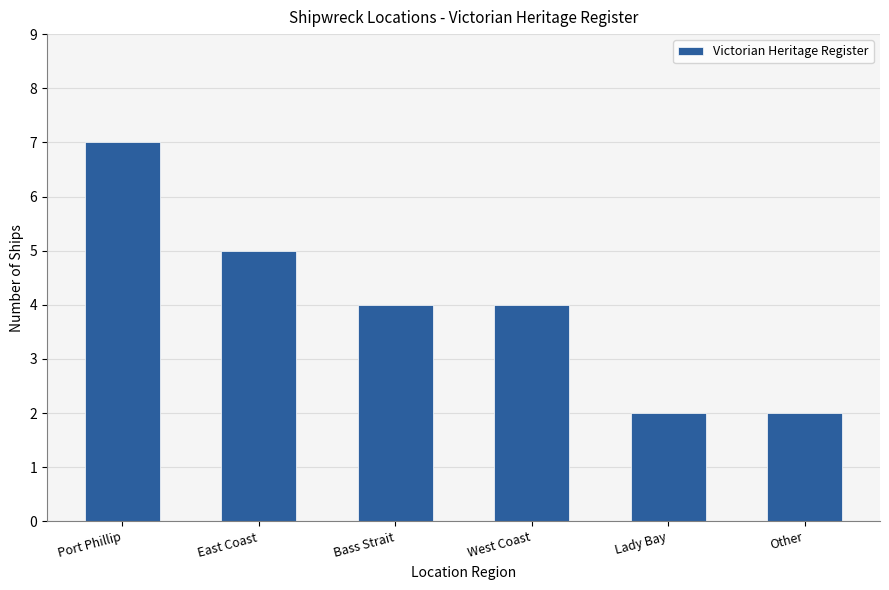

True or false: the data shows 7 at West Coast.

False